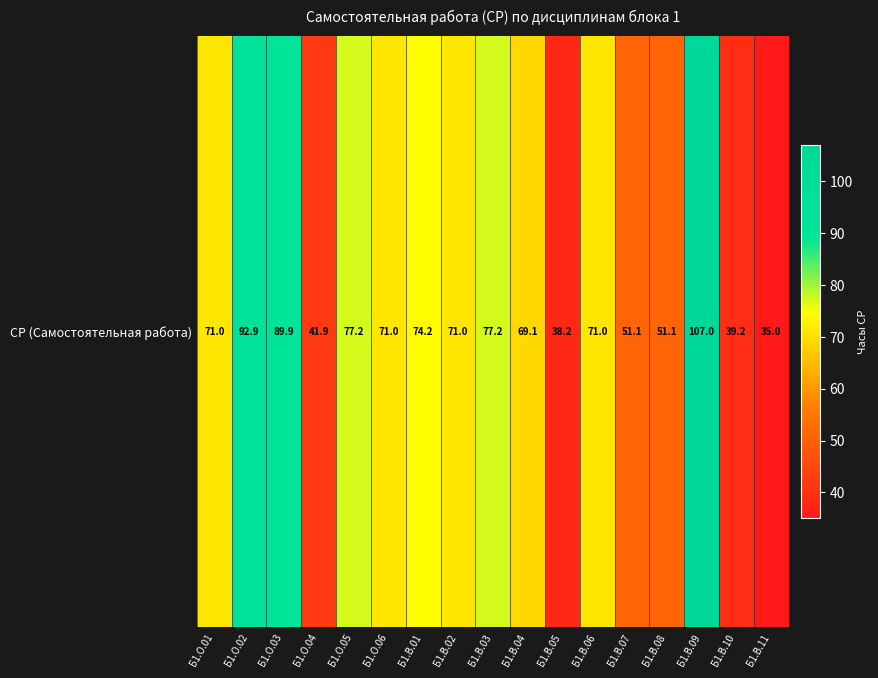

Where does the data first go above 71?

Б1.О.02